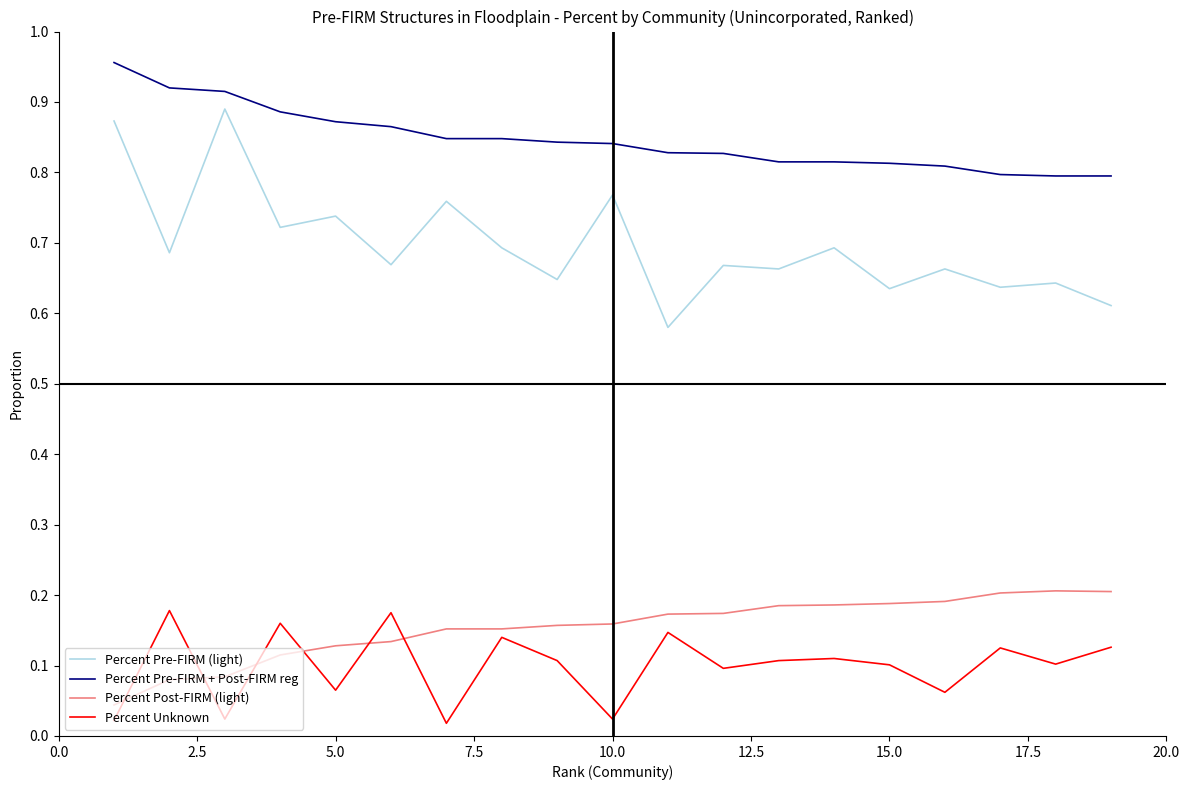

True or false: Percent Pre-FIRM + Post-FIRM reg and Percent Pre-FIRM (light) cross at least once.

False